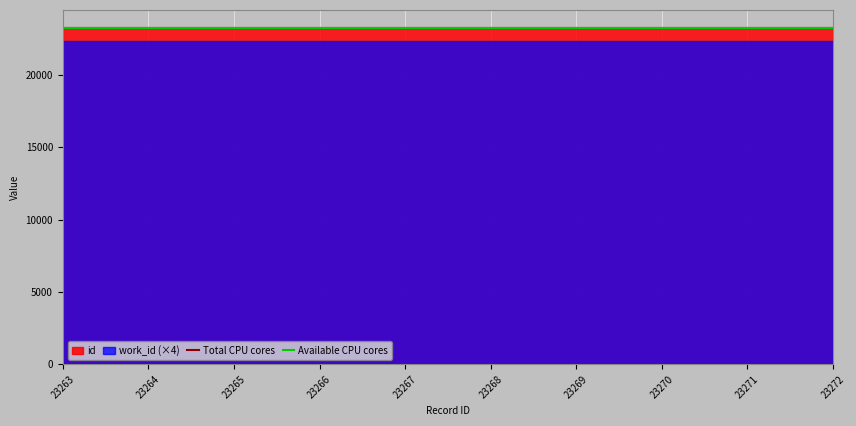

What is the maximum value shown in the chart?

23270